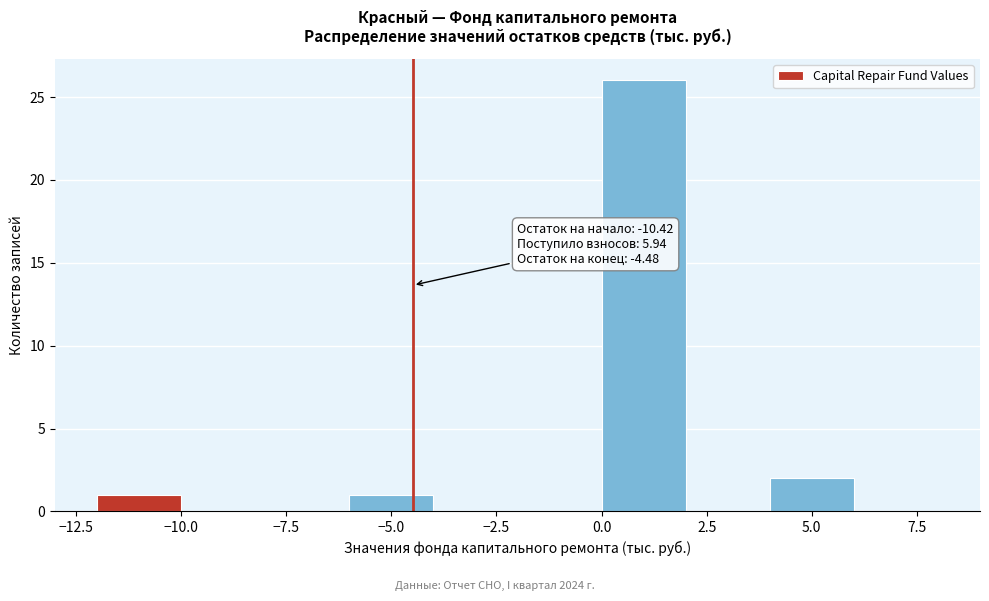

Which range on the x-axis has the tallest bar?

0 to 2